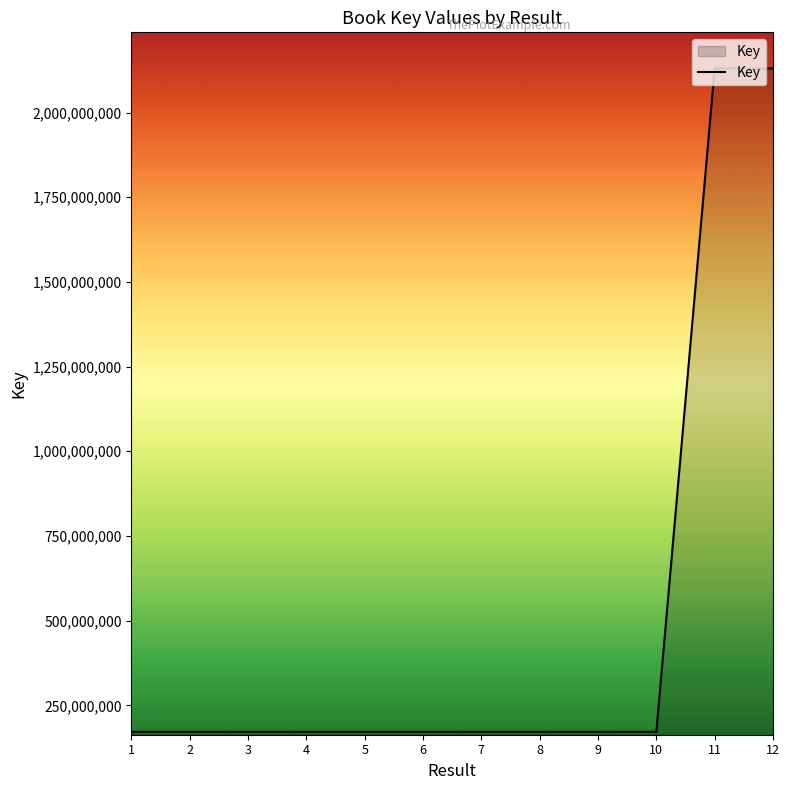

How many categories are shown in the chart?

12